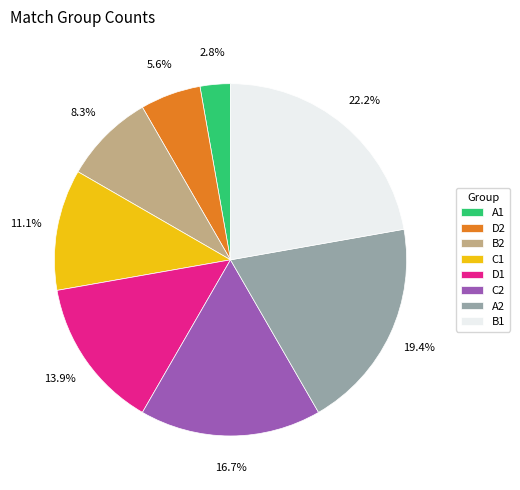

What percentage is the C2 slice, to the nearest percent?

17%